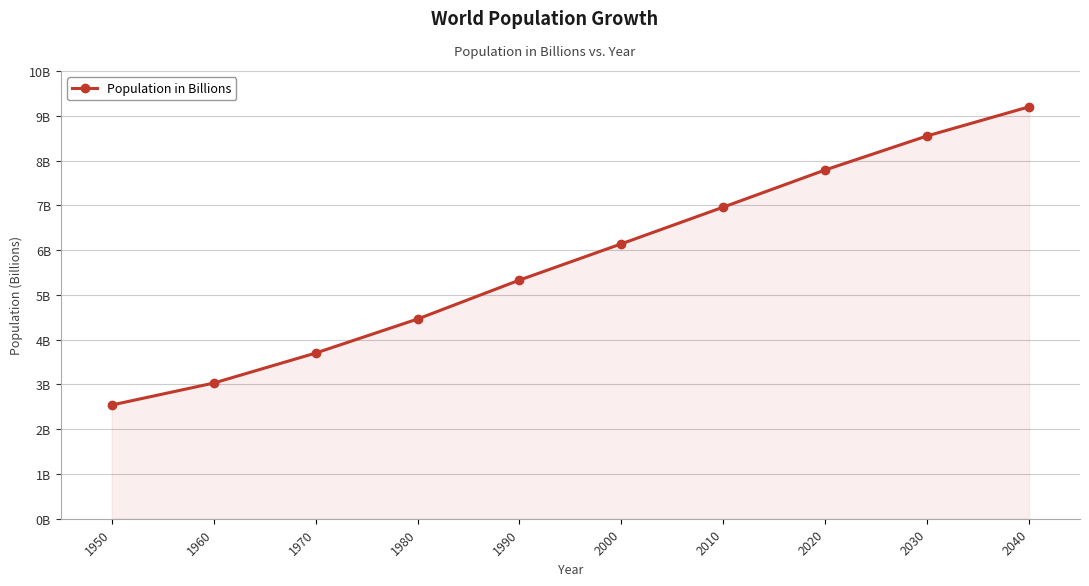

What is the greatest value displayed?

9.2